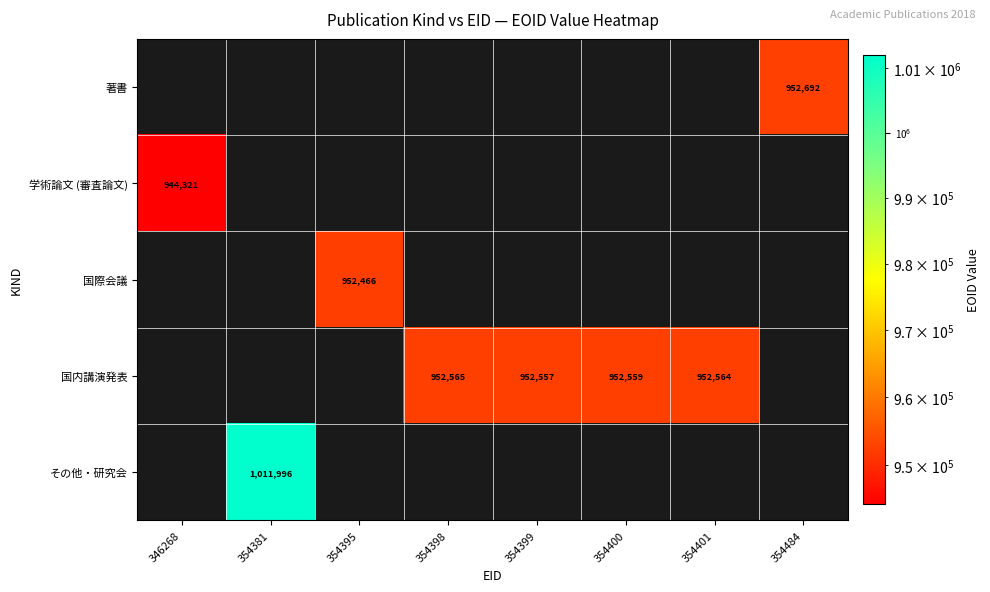

What is the maximum value shown in the chart?

1011996.0